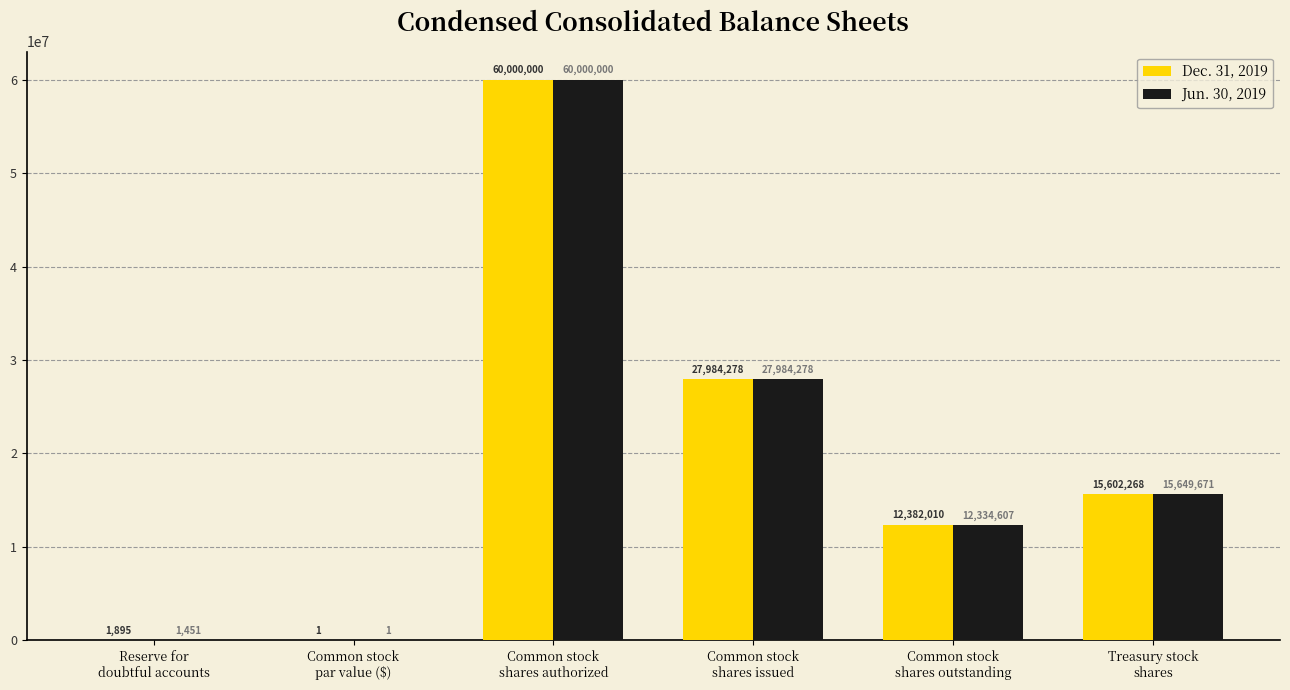

Which series has the largest total across all categories?

Dec. 31, 2019